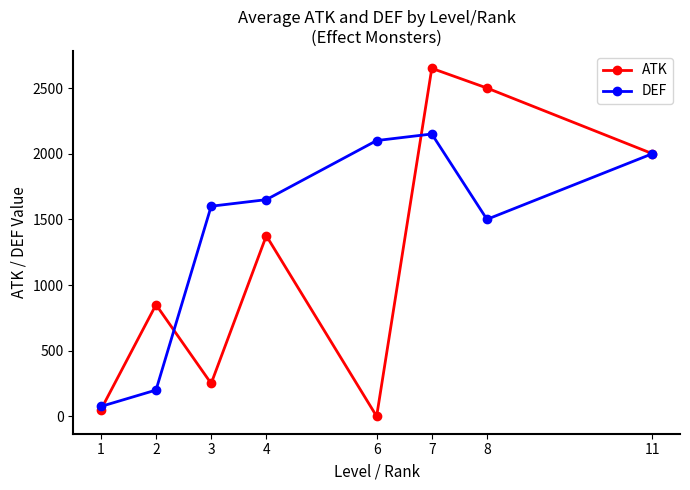

Between 3 and 6, which series saw the biggest shift?

DEF